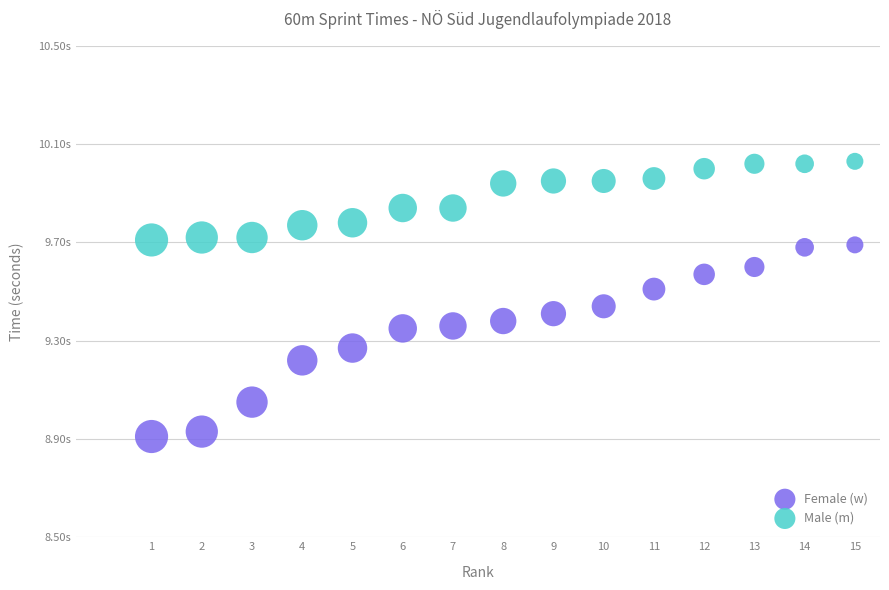

What are all the series names shown in the legend?

Female (w), Male (m)